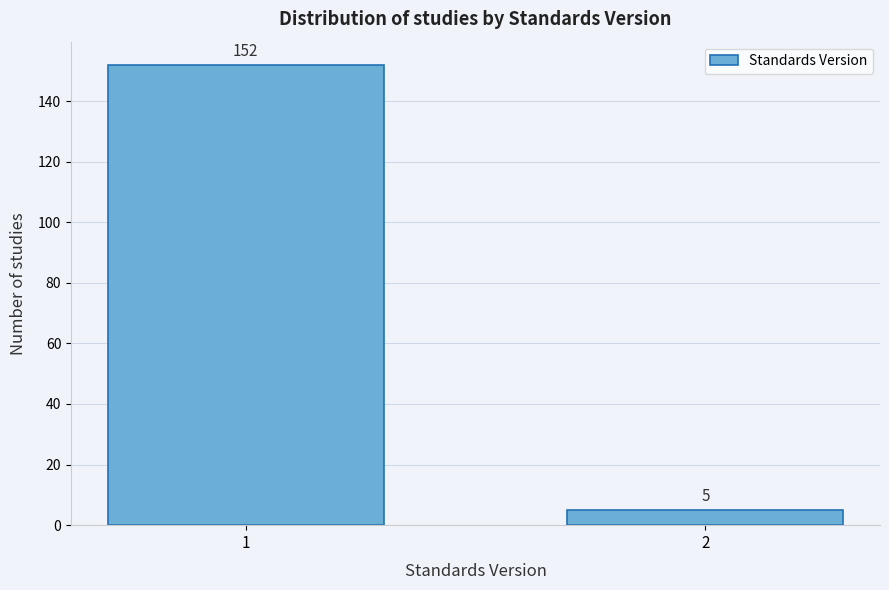

Reading right to left, what are all the values shown in this chart?

5	152